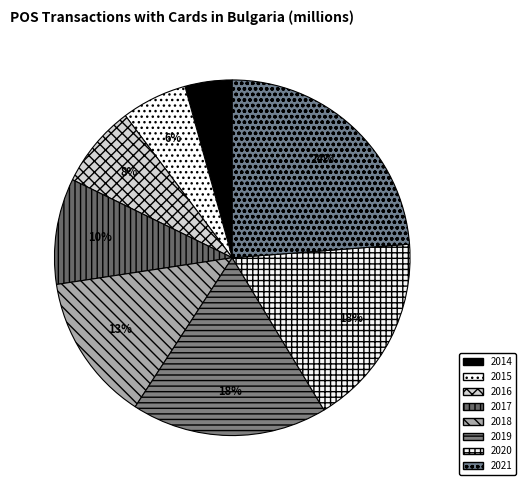

Does 2015 account for over 50% of the chart?

No